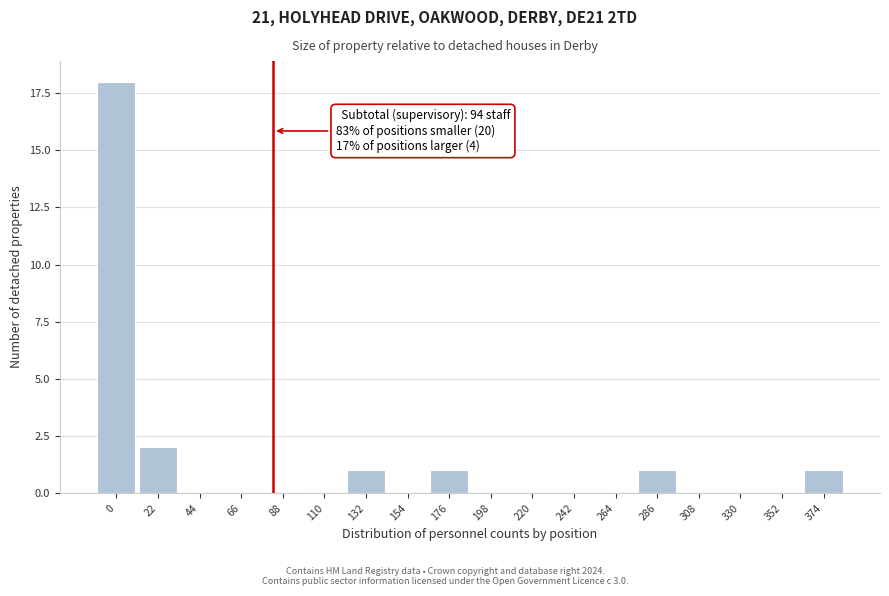

Reading left to right, what are all the values shown in this chart?

0=18	22=2	44=0	66=0	88=0	110=0	132=1	154=0	176=1	198=0	220=0	242=0	264=0	286=1	308=0	330=0	352=0	374=1